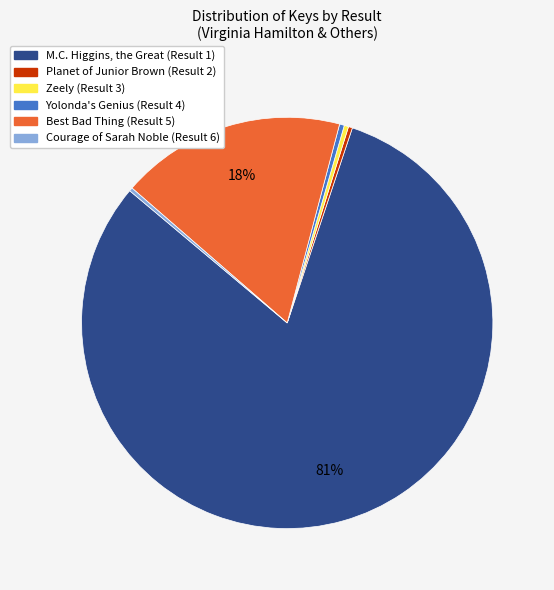

Between M.C. Higgins, the Great and Best Bad Thing, which is larger?

M.C. Higgins, the Great